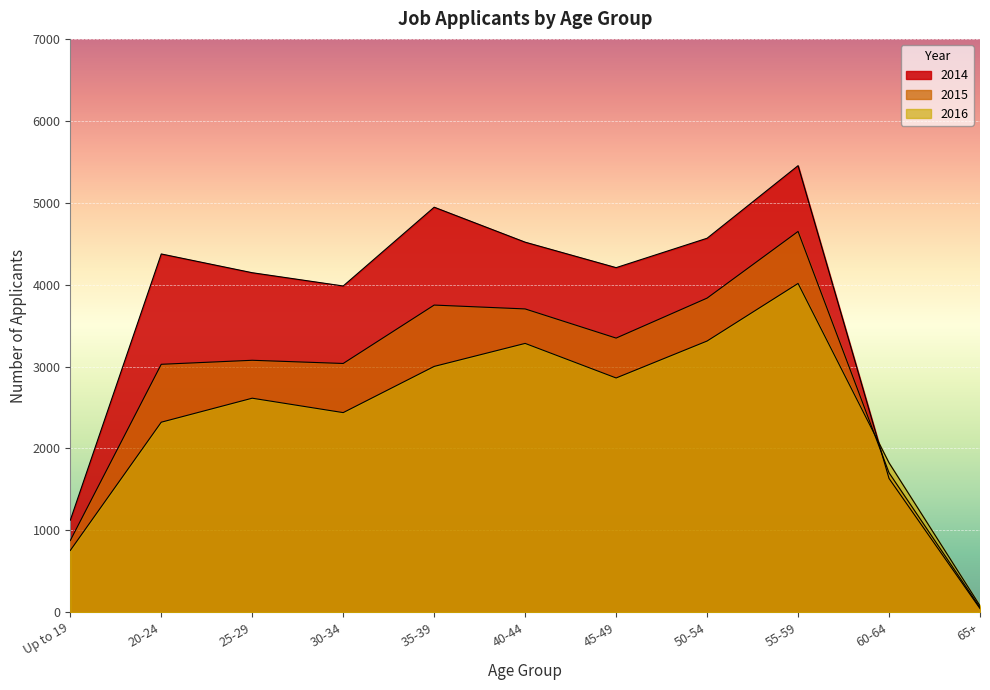

Reading left to right, list all the values displayed in this chart.

2014: Up to 19=1123	20-24=4374	25-29=4145	30-34=3983	35-39=4945	40-44=4518	45-49=4207	50-54=4566	55-59=5452	60-64=1633	65+=44
2015: Up to 19=875	20-24=3027	25-29=3076	30-34=3037	35-39=3750	40-44=3703	45-49=3347	50-54=3835	55-59=4649	60-64=1702	65+=57
2016: Up to 19=754	20-24=2320	25-29=2613	30-34=2437	35-39=3001	40-44=3282	45-49=2860	50-54=3311	55-59=4014	60-64=1824	65+=79